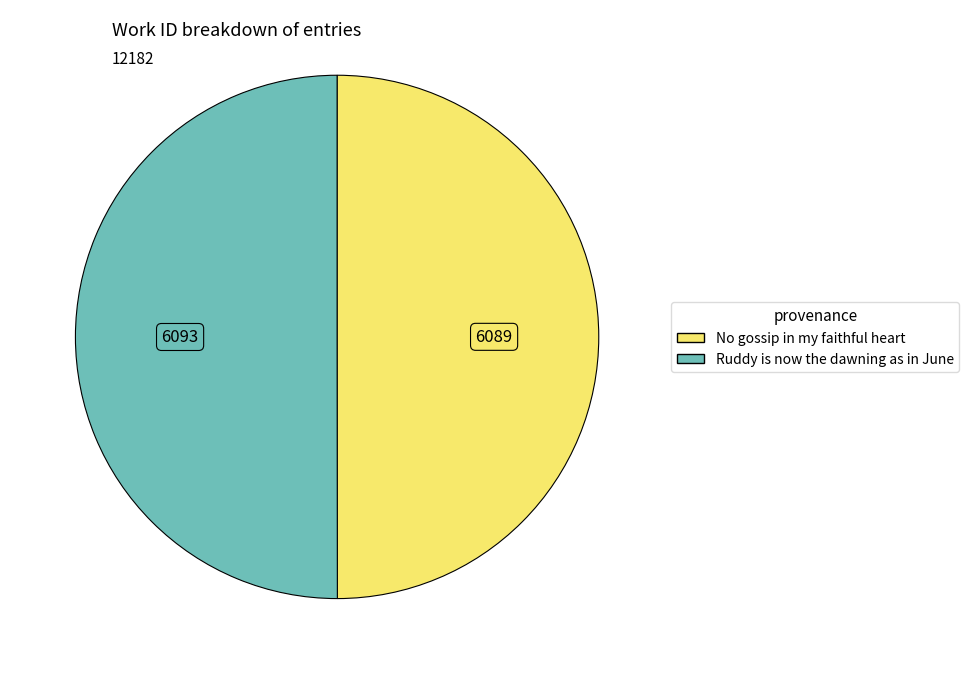

True or false: No gossip in my faithful heart accounts for 50% of the total.

True